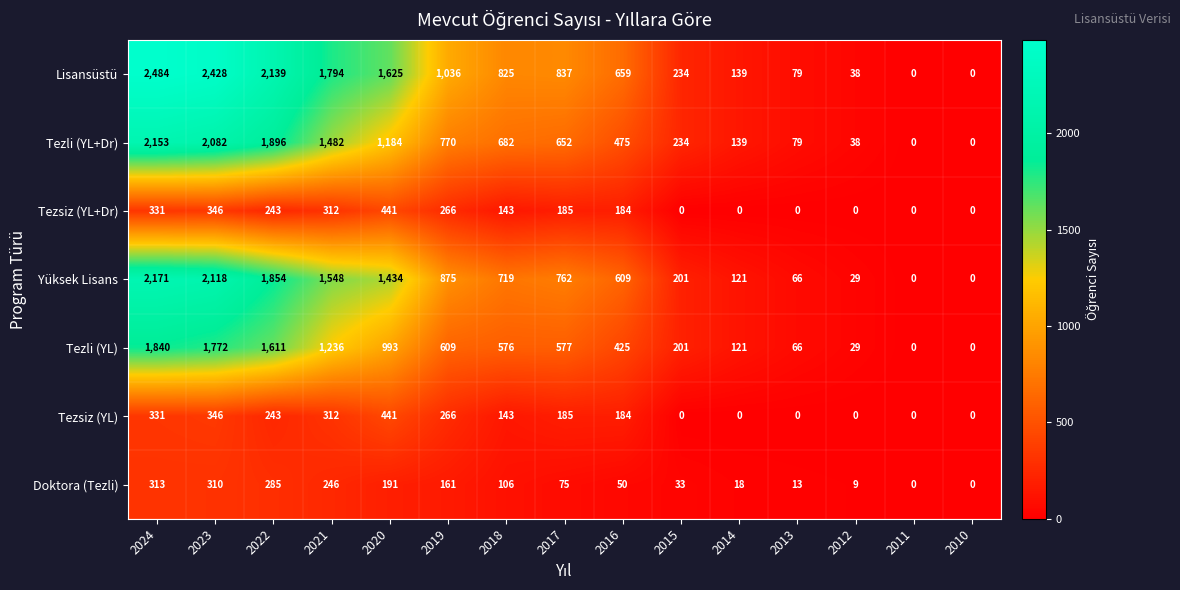

Where is Doktora (Tezli) nearest to the value 156?

2019